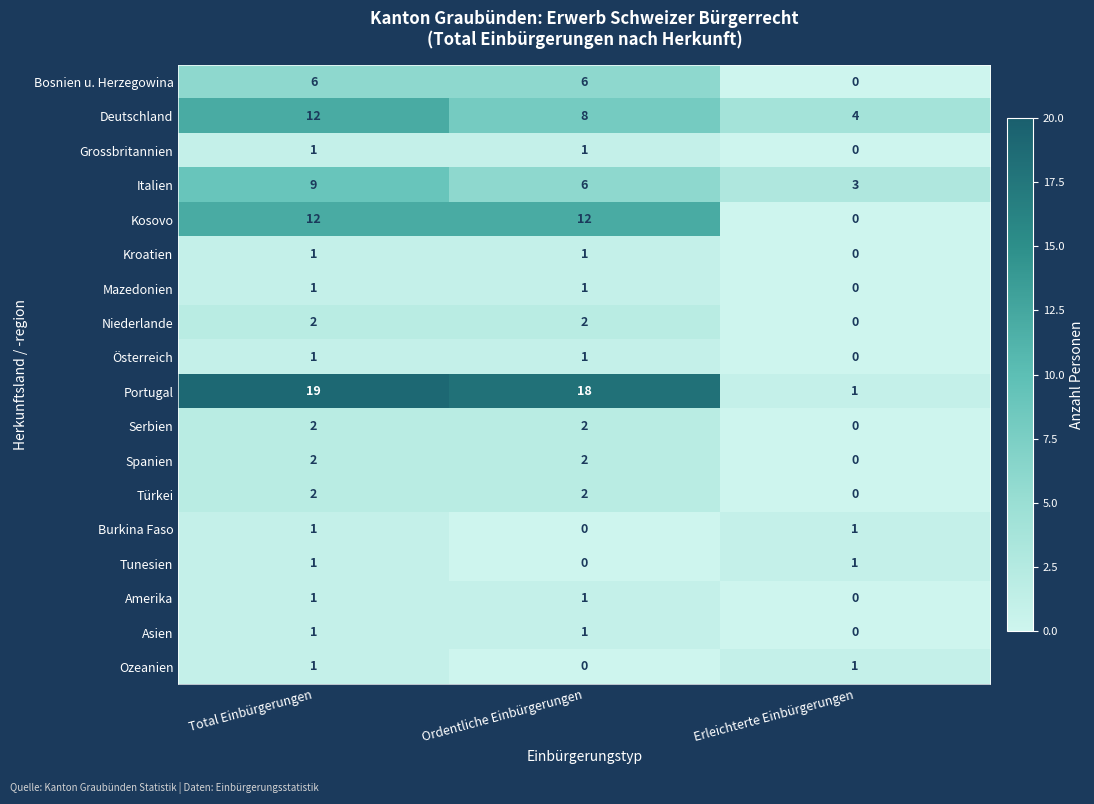

What is the sum of the Serbien values at Total Einbürgerungen and Ordentliche Einbürgerungen?

4